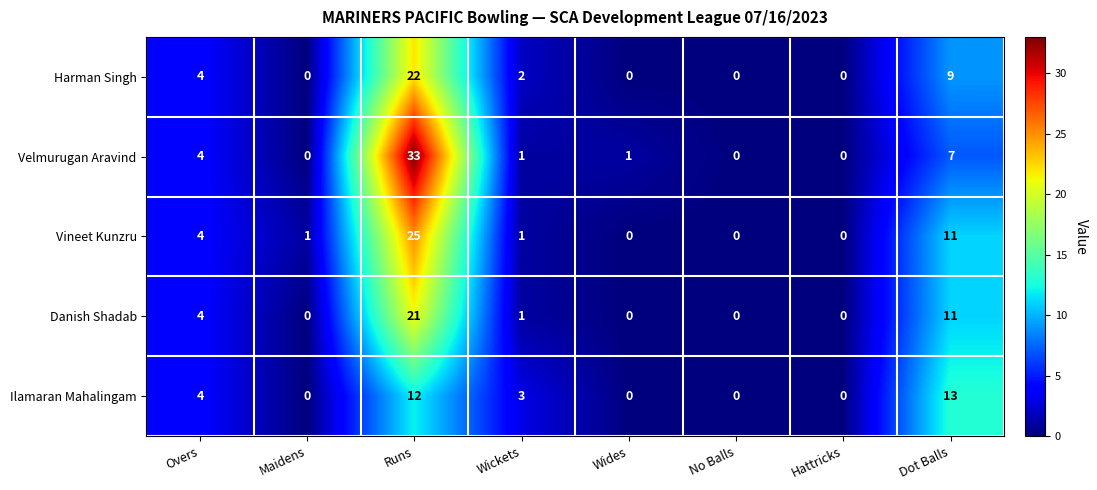

True or false: Vineet Kunzru has a value of 0 at Hattricks.

True